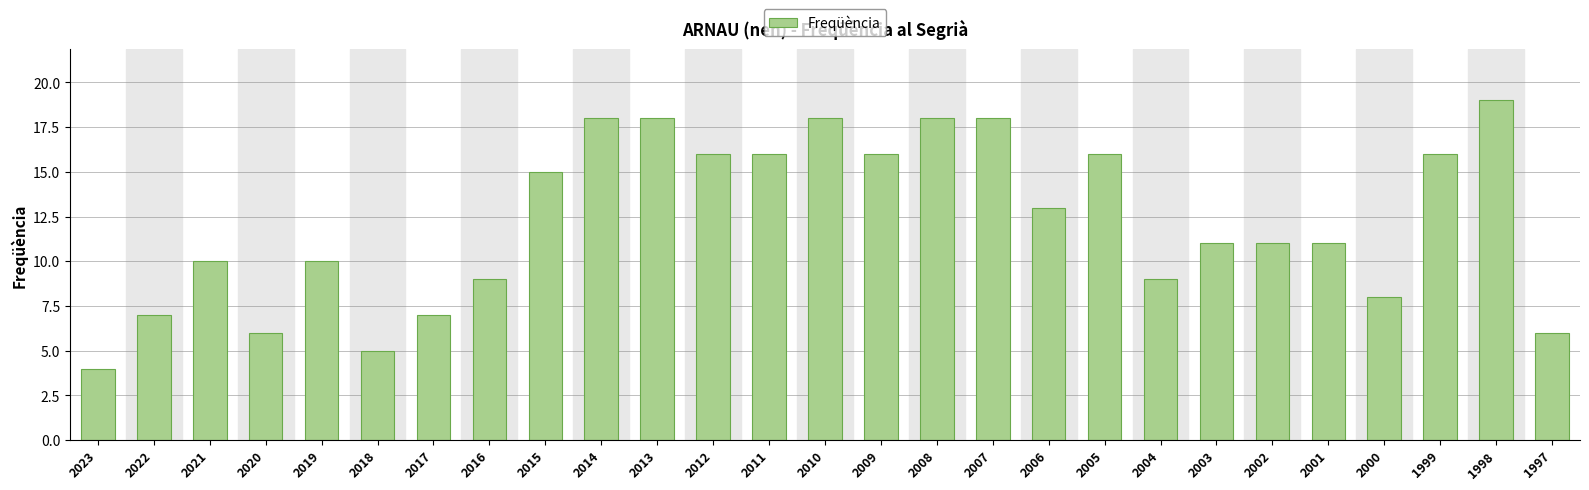

The value at 1997 is 8. True or false?

False